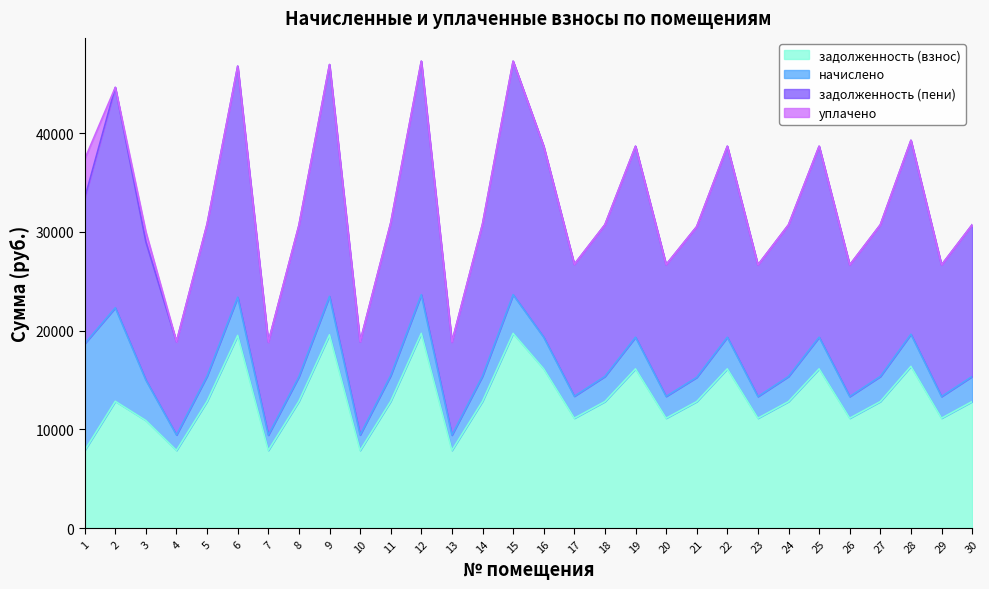

What is the total value across all series at 6?

46790.2